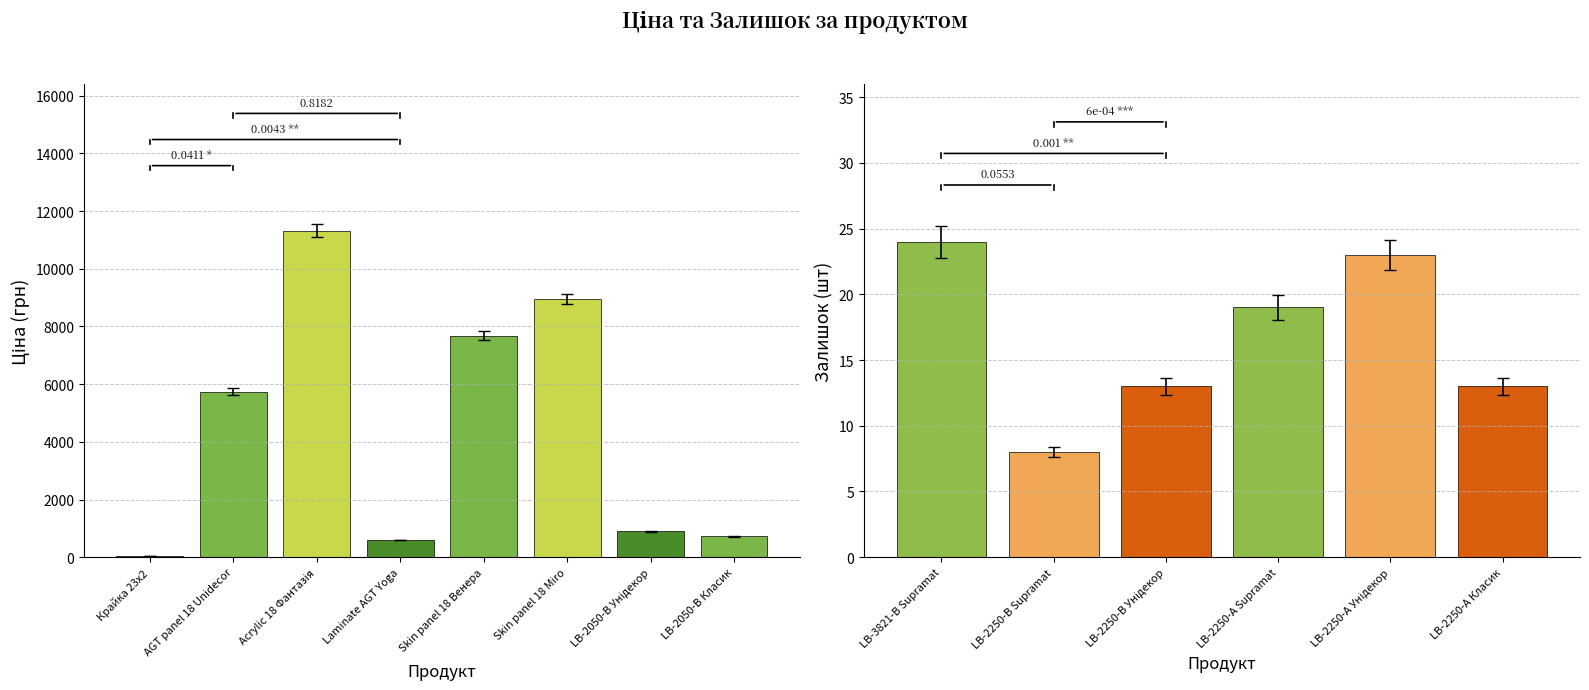

Which has a higher value, LB-2050-В Унідекор or LB-2250-В Supramat?

LB-2050-В Унідекор